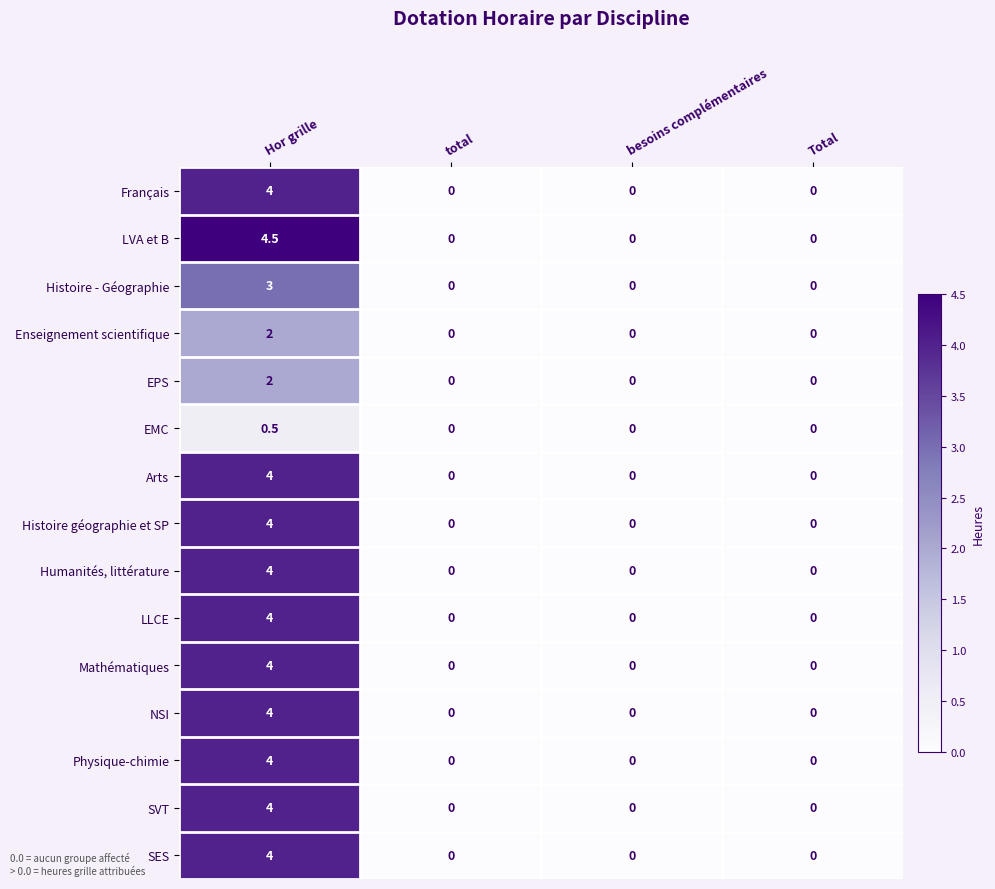

The value of Français at besoins complémentaires is 0.0. True or false?

True